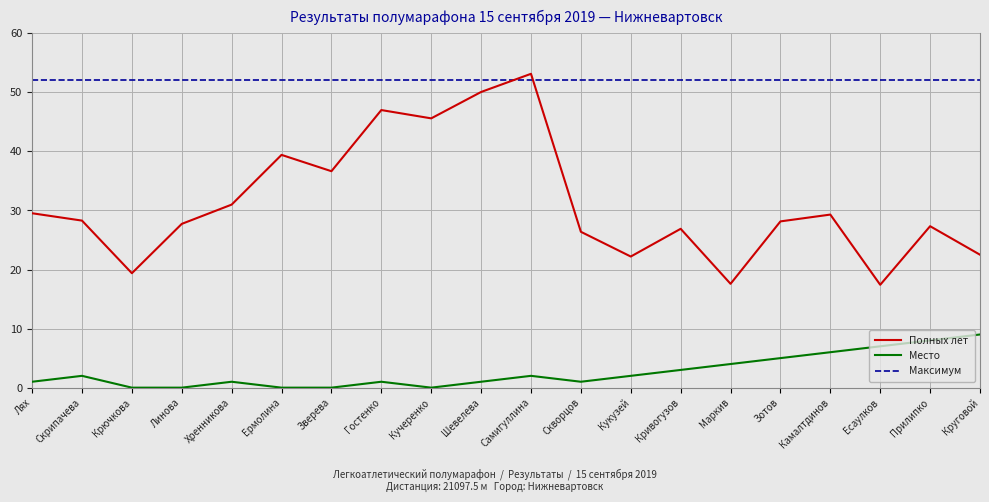

What position from the left is Круговой?

20